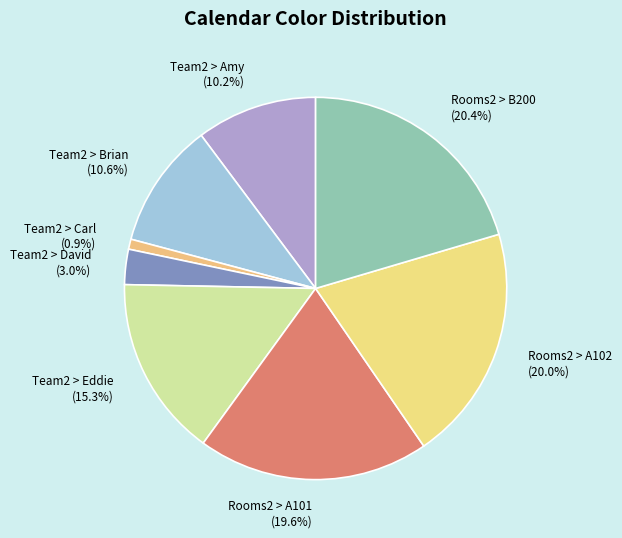

True or false: Rooms2 > A102 accounts for 20% of the total.

True